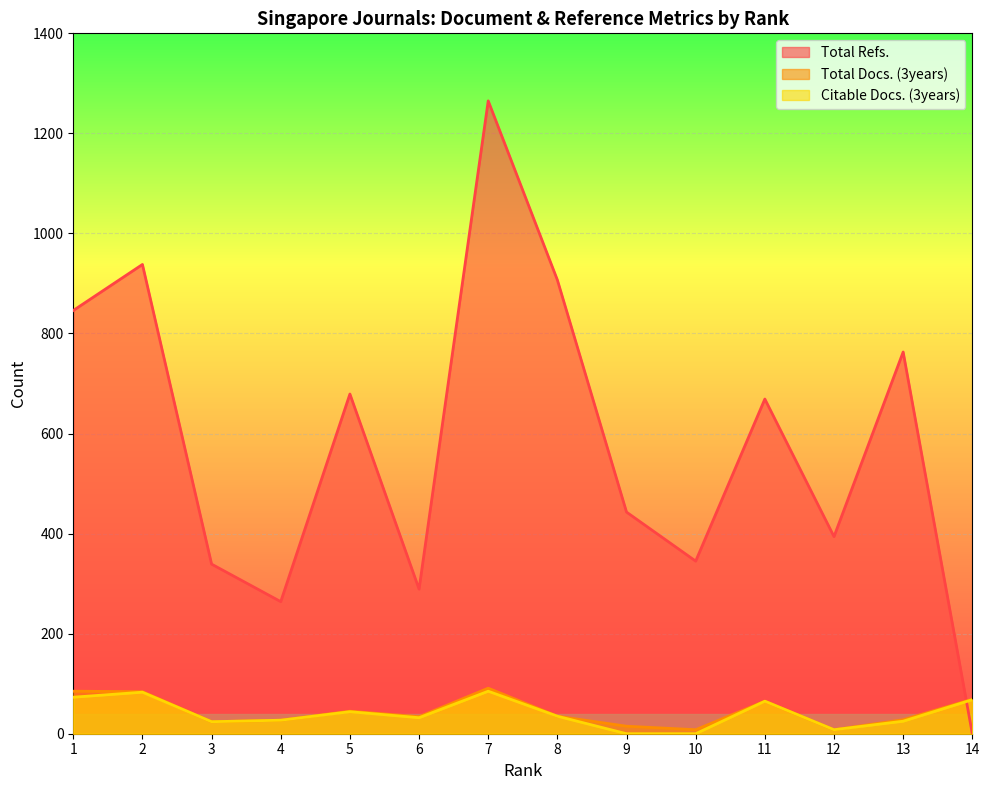

Is it true that Citable Docs. (3years) equals 25 at 13?

True